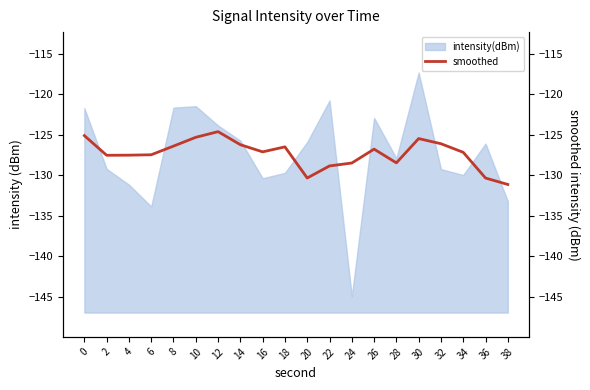

What is the change in value from 18 to 38?

-4.6